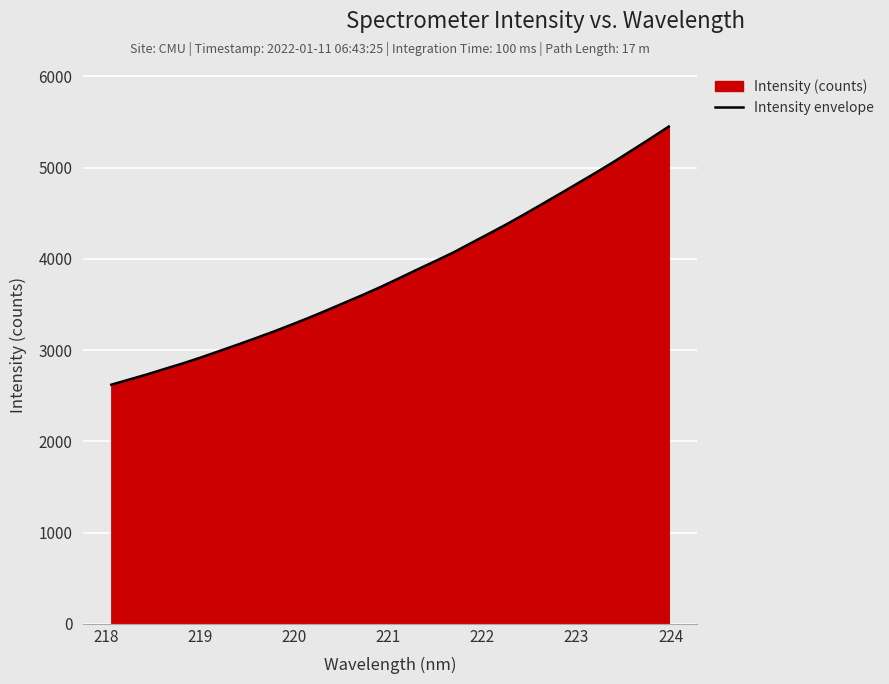

What is the minimum value shown in the chart?

2621.1